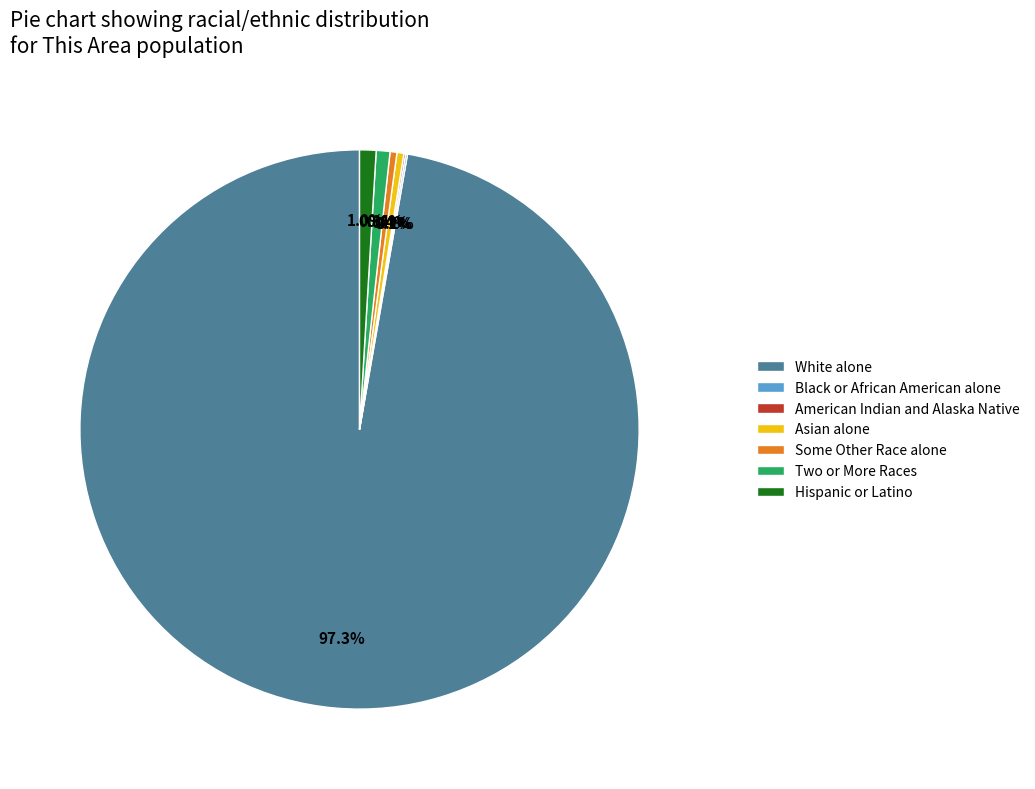

What portion of the pie excludes Two or More Races?

99.2%